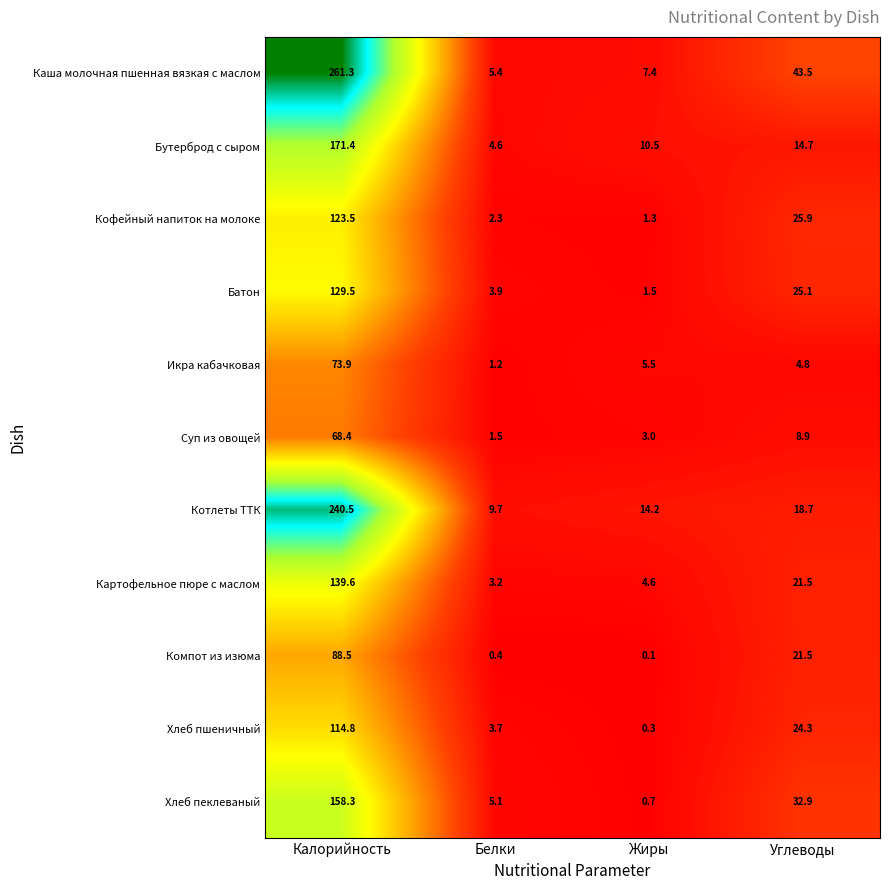

Is it true that Икра кабачковая equals 4.8 at Углеводы?

True